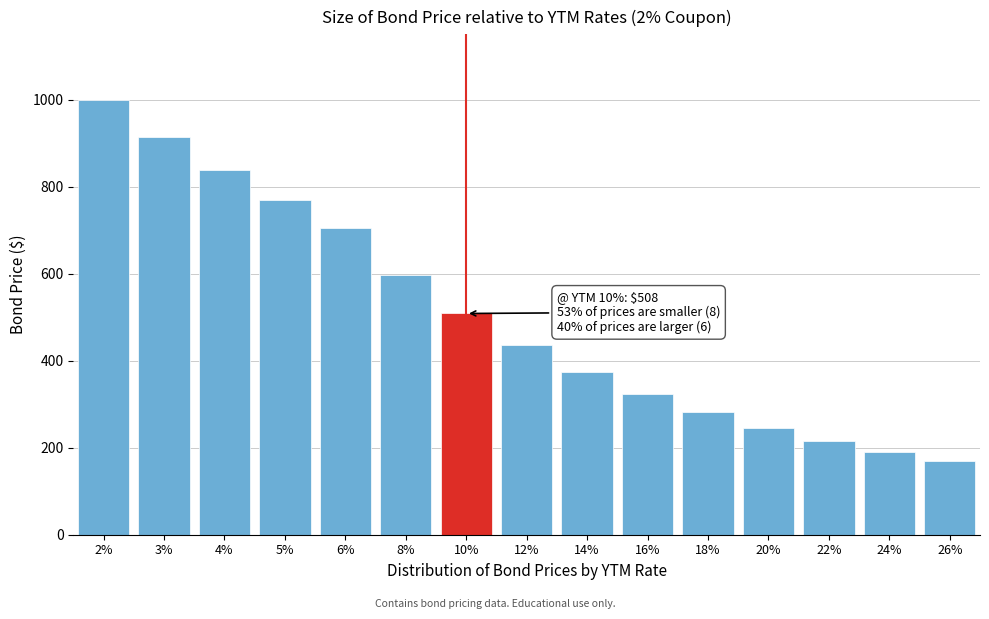

Reading left to right, transcribe all the data shown in this chart.

1000.0	914.7	837.8	768.3	705.6	597.4	508.4	435.0	374.1	323.3	280.9	245.4	215.4	190.0	168.4